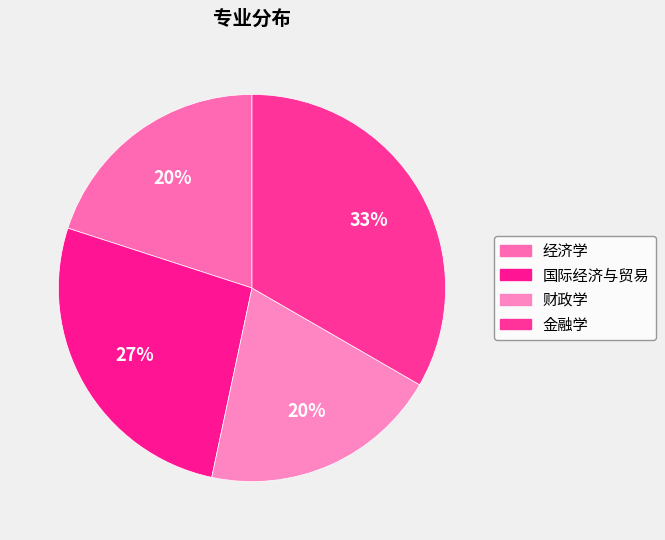

To the nearest percent, what is the combined percentage of 财政学 and 经济学?

40%